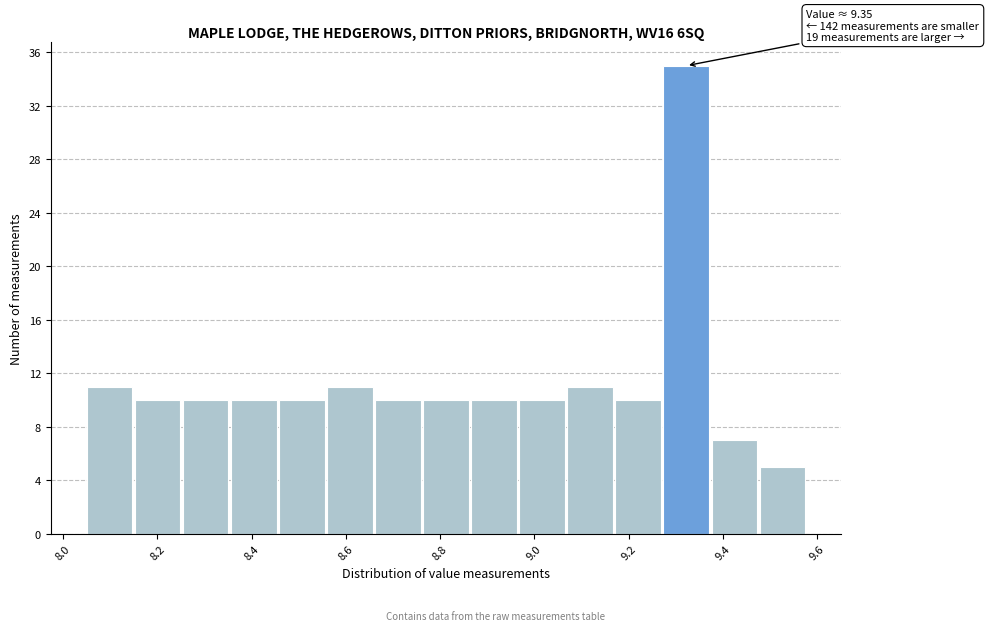

Over which range of the x-axis is the bar tallest?

9.274 to 9.376